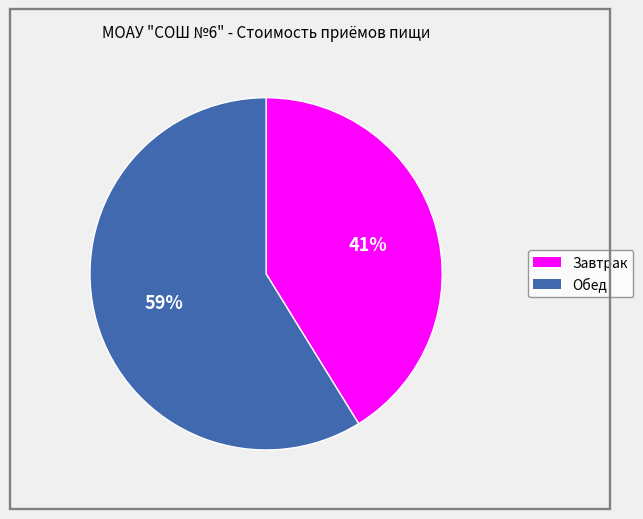

To the nearest percent, what percentage of the pie is Обед?

59%